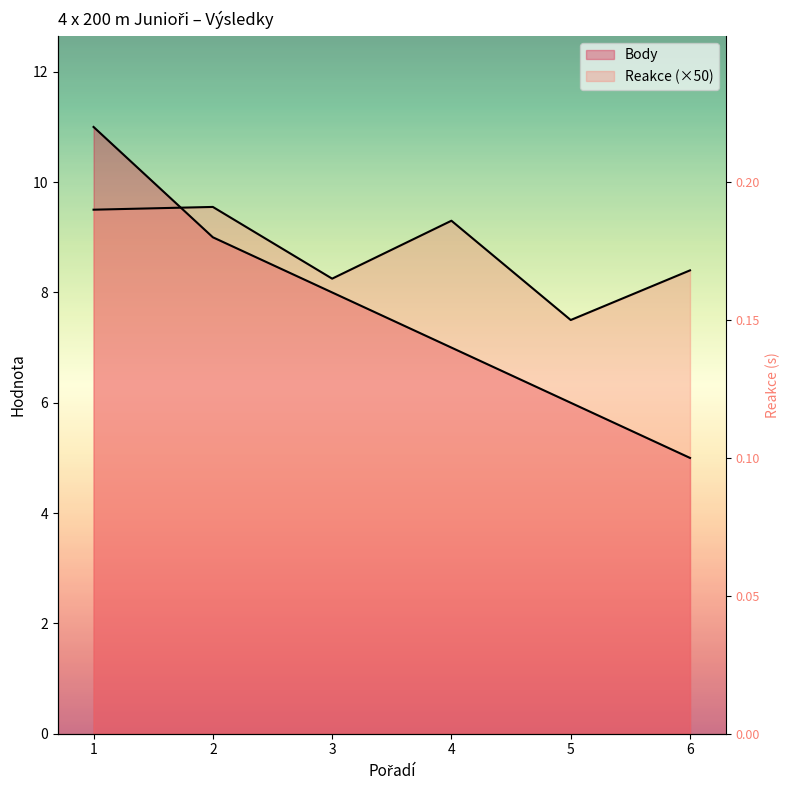

How many values in the Body series are below 8?

3